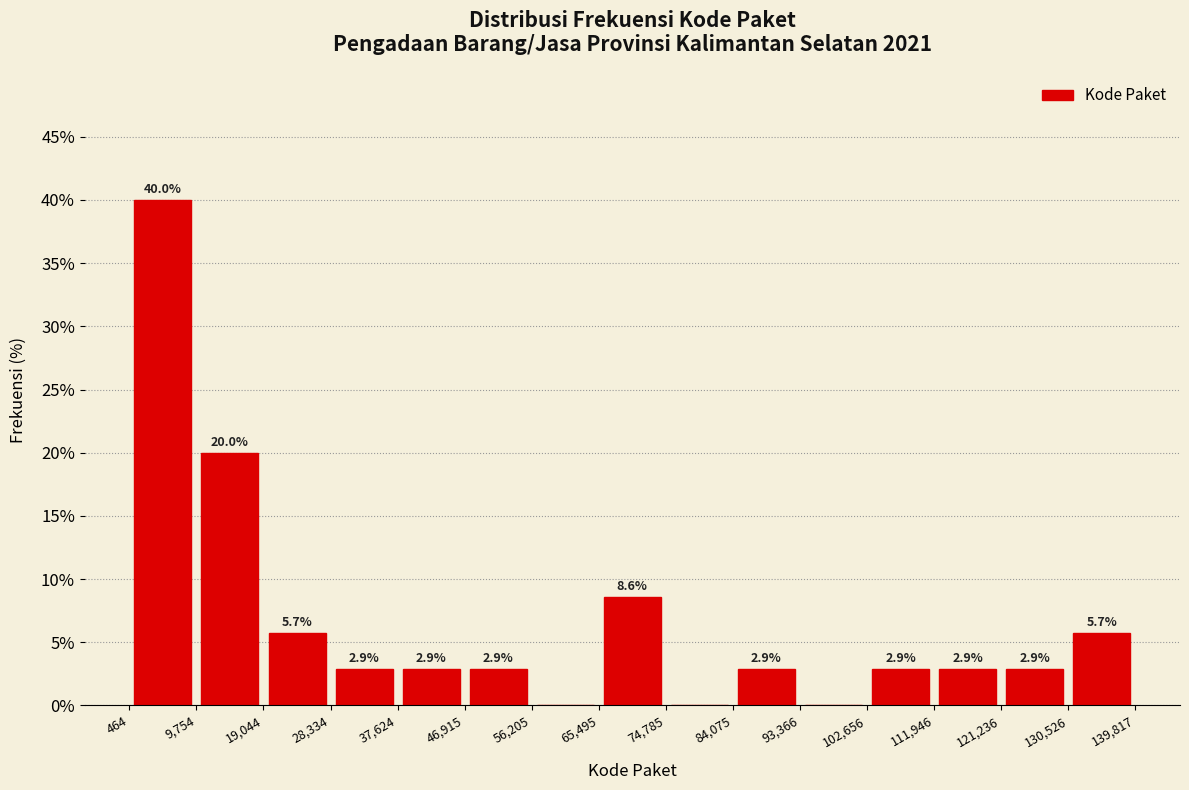

Which range on the x-axis has the tallest bar?

464 to 9,754